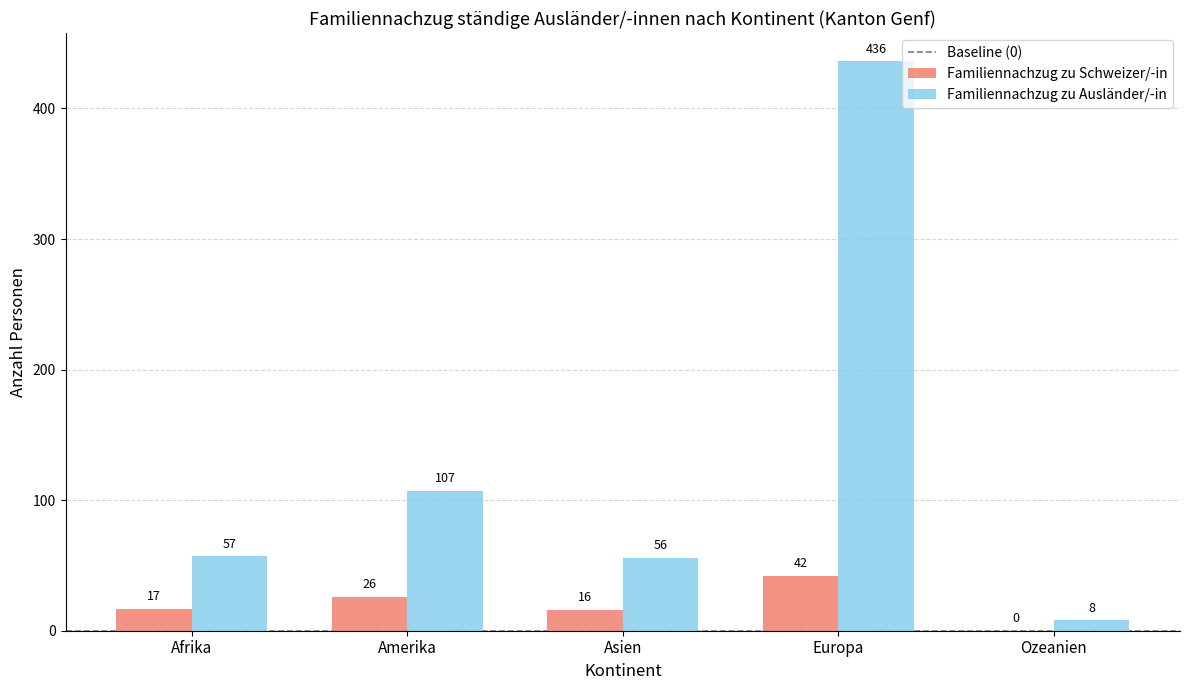

At which label is Familiennachzug zu Ausländer/-in closest to 222?

Amerika